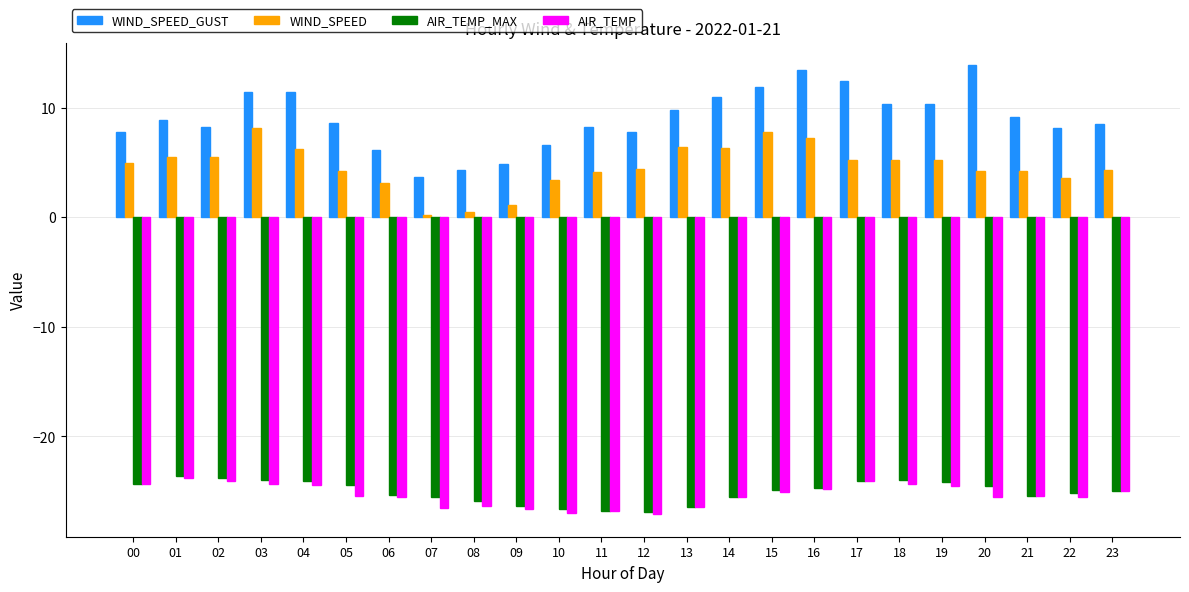

Does the chart contain stacked bars?

No